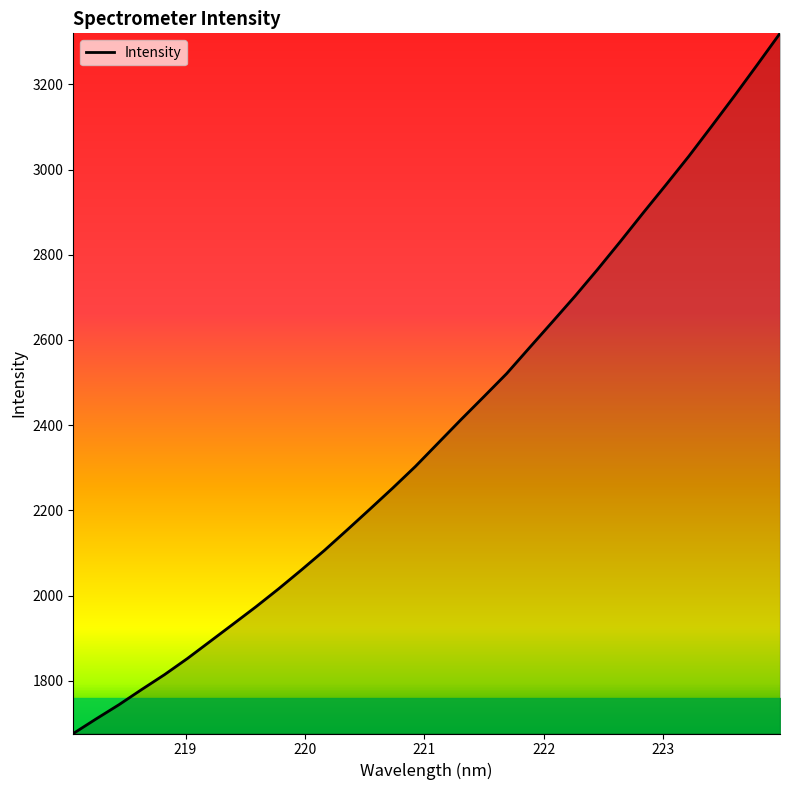

True or false: there are more than 2 points higher than both neighbors.

False